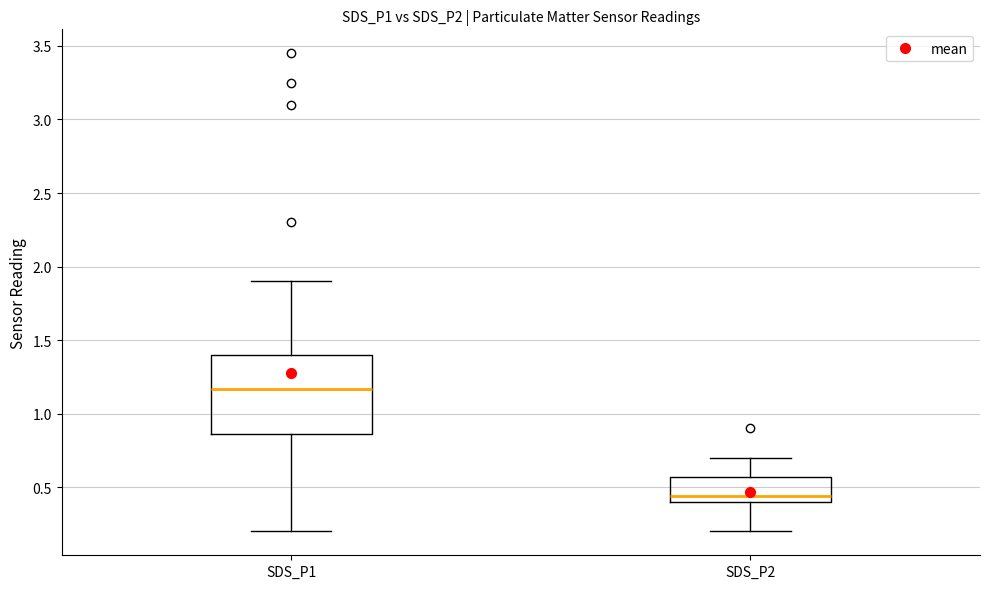

Reading left to right, transcribe this box plot: for each box, give where its median line is, the range the box spans, and where its two whiskers end, as read against the y-axis. The values are not printed on the chart, so give them approximately, as read against the axis.

SDS_P1: median 1.15, box 0.85 to 1.40, whiskers 0.20 to 1.90
SDS_P2: median 0.45, box 0.40 to 0.55, whiskers 0.20 to 0.70